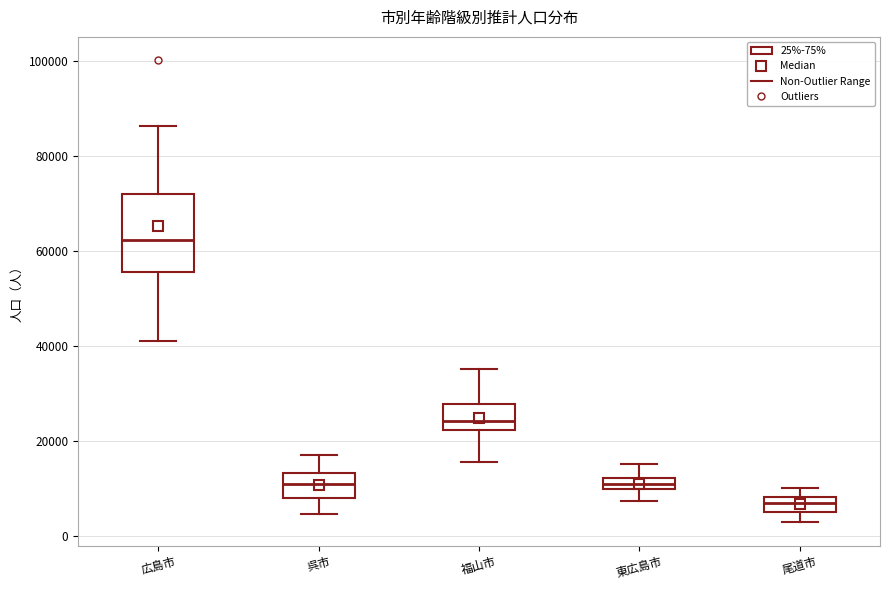

Which box's median line is the highest?

広島市